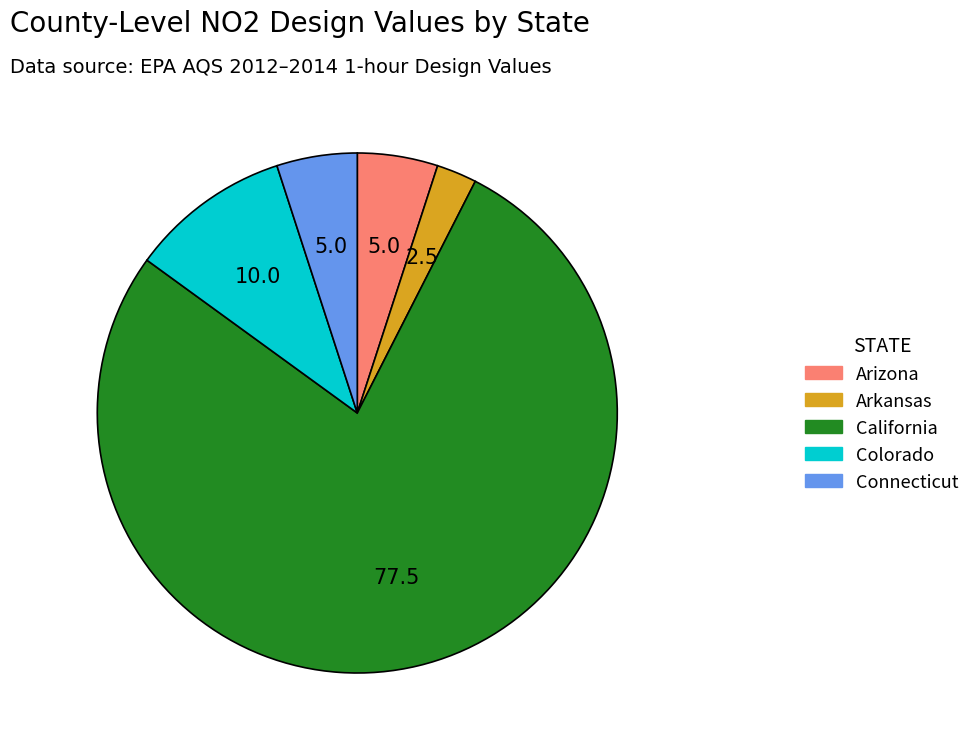

What is the largest slice in the pie chart?

California